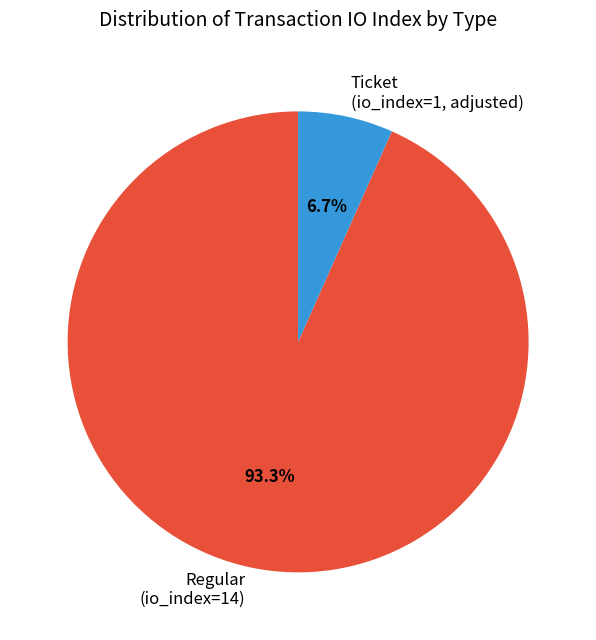

How much of the chart is everything except Ticket (io_index=1, adjusted)?

93.3%